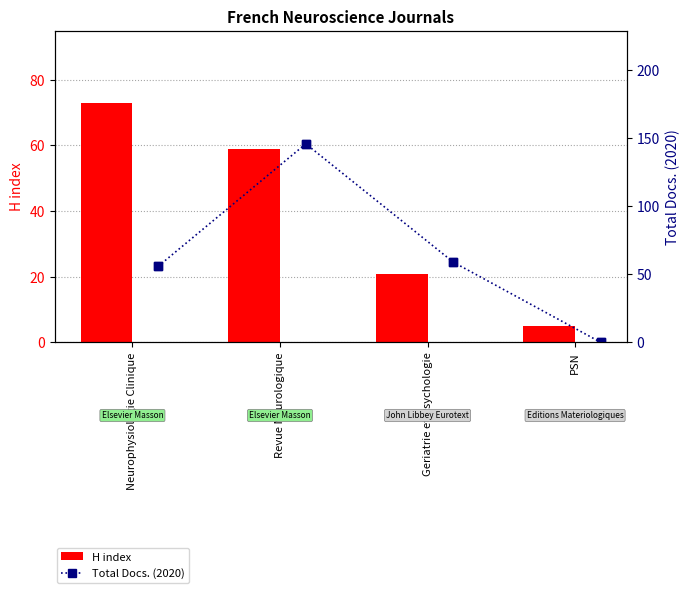

At how many categories does at least one series exceed 134?

1